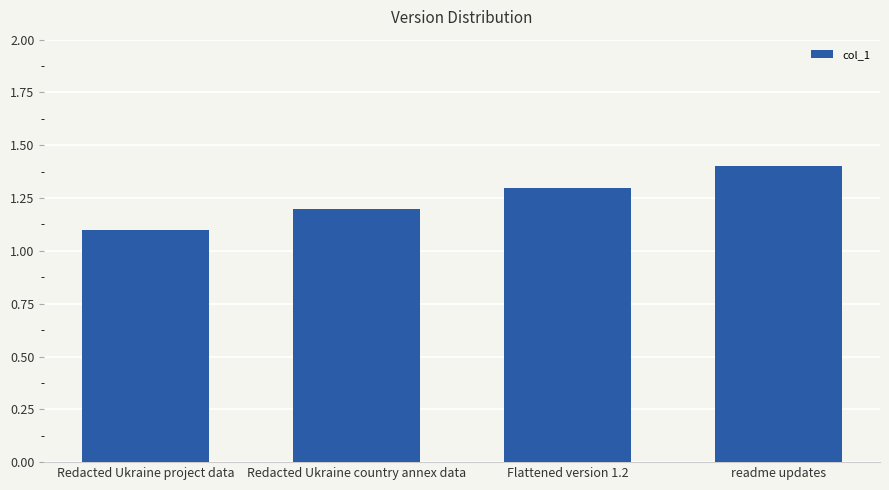

Which label corresponds to the smallest value in the chart?

Redacted Ukraine project data